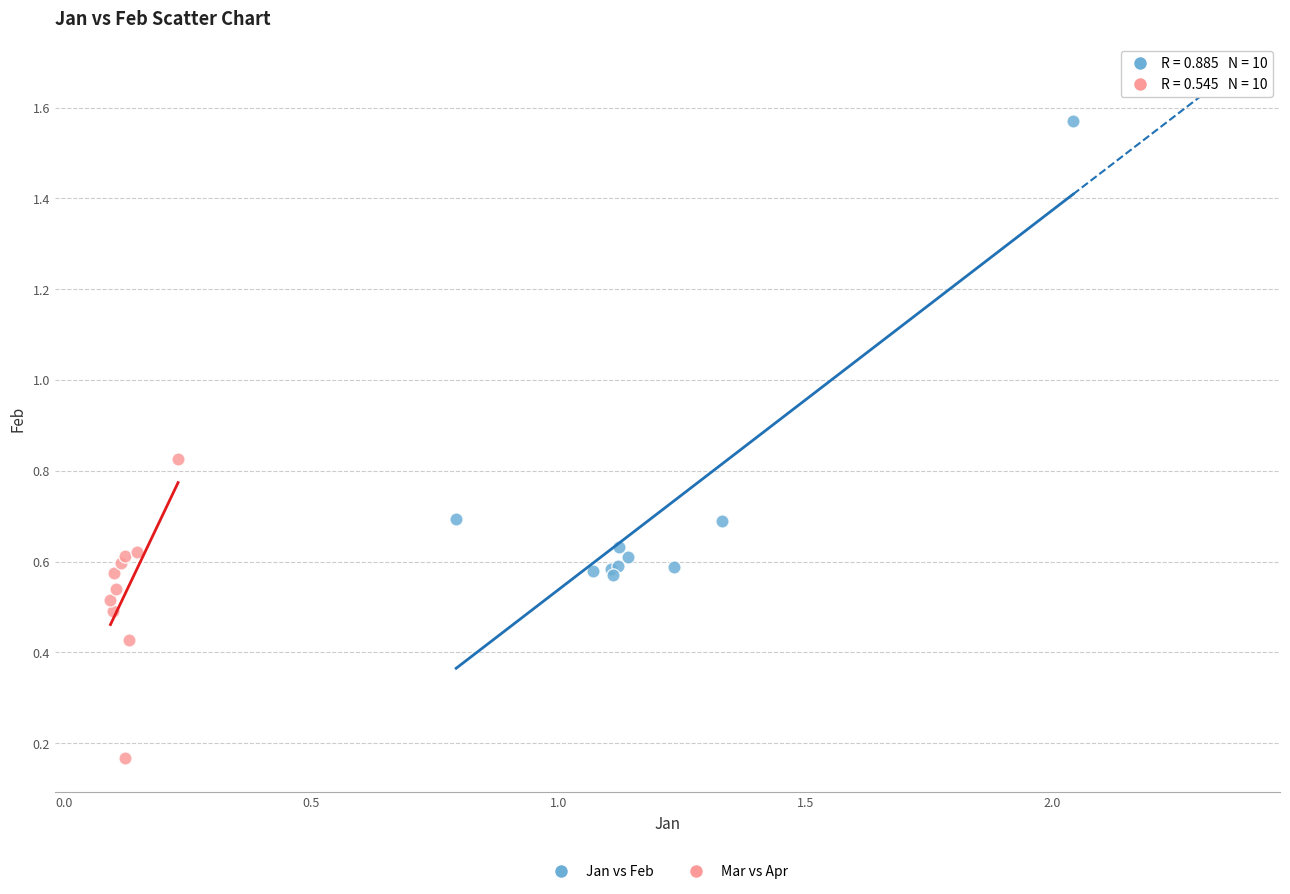

What are all the series names shown in the legend?

Jan vs Feb, Mar vs Apr